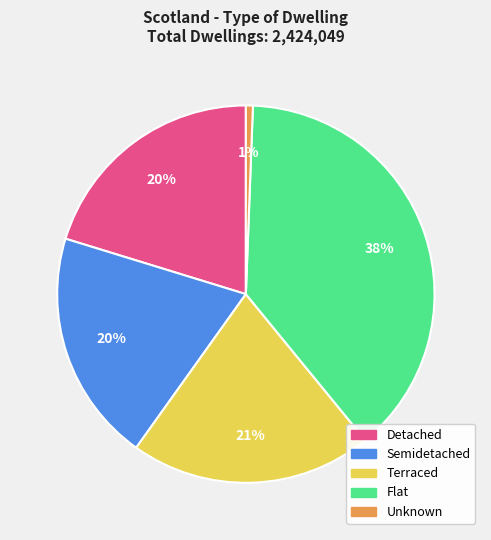

Count the number of slices in the pie.

5